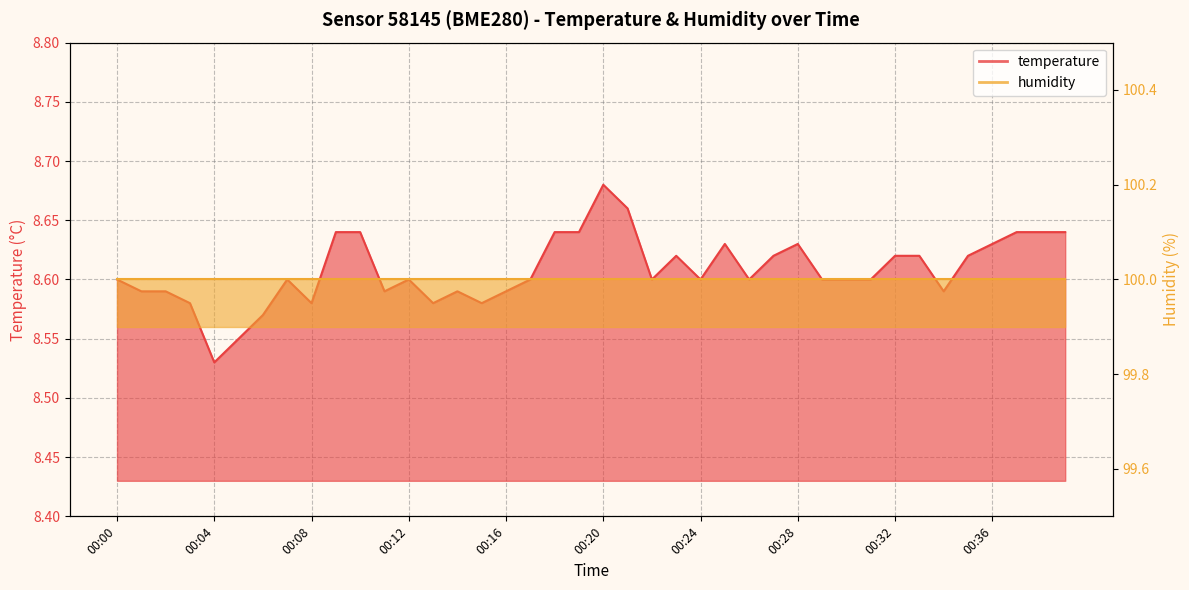

Rank the categories by value from lowest to highest.

00:04, 00:05, 00:06, 00:03, 00:08, 00:13, 00:15, 00:01, 00:02, 00:11, 00:14, 00:16, 00:34, 00:00, 00:07, 00:12, 00:17, 00:22, 00:24, 00:26, 00:29, 00:30, 00:31, 00:23, 00:27, 00:32, 00:33, 00:35, 00:25, 00:28, 00:36, 00:09, 00:10, 00:18, 00:19, 00:37, 00:38, 00:39, 00:21, 00:20